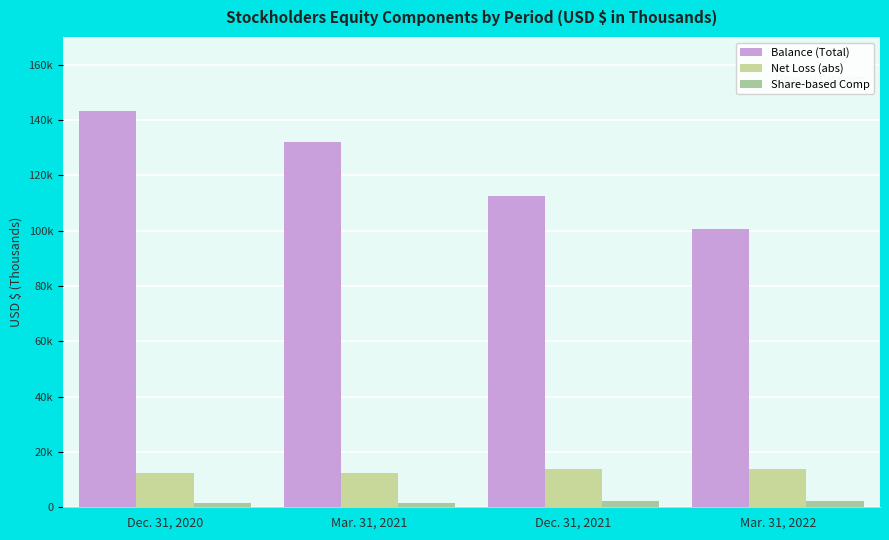

Which label corresponds to the largest value in the chart?

Dec. 31, 2020